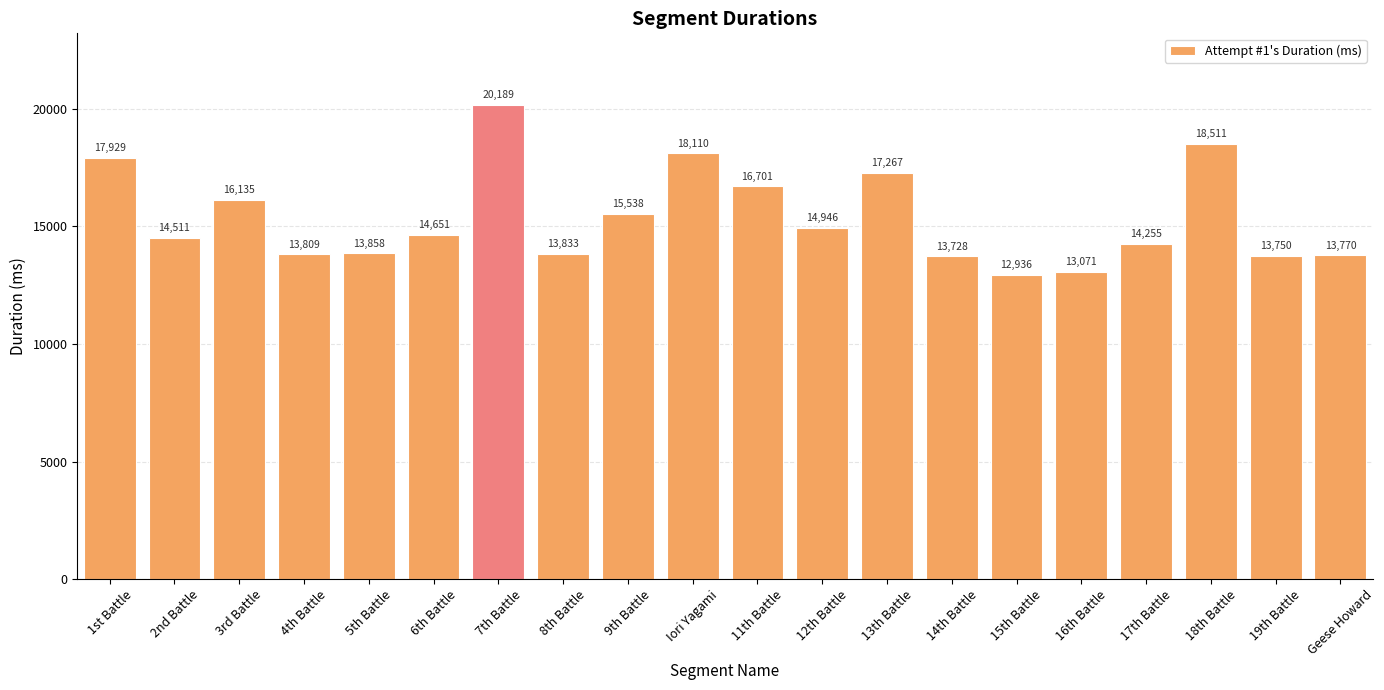

Approximately how many times larger is the value at 5th Battle compared to 18th Battle?

0.7